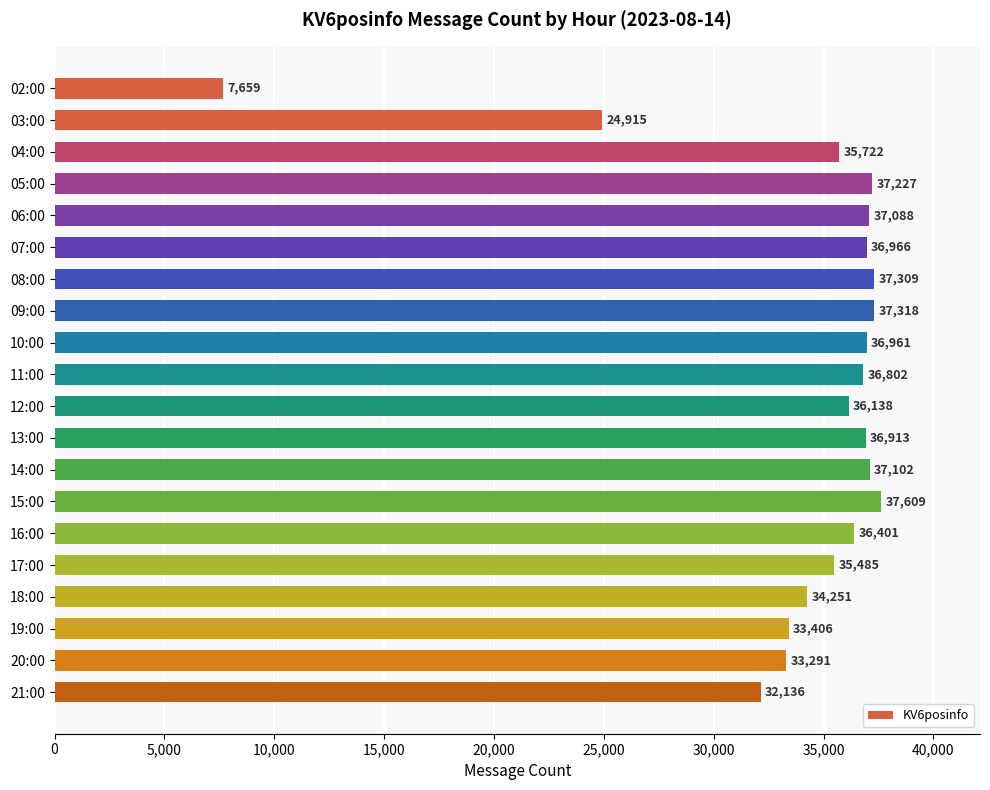

Does the chart contain stacked bars?

No